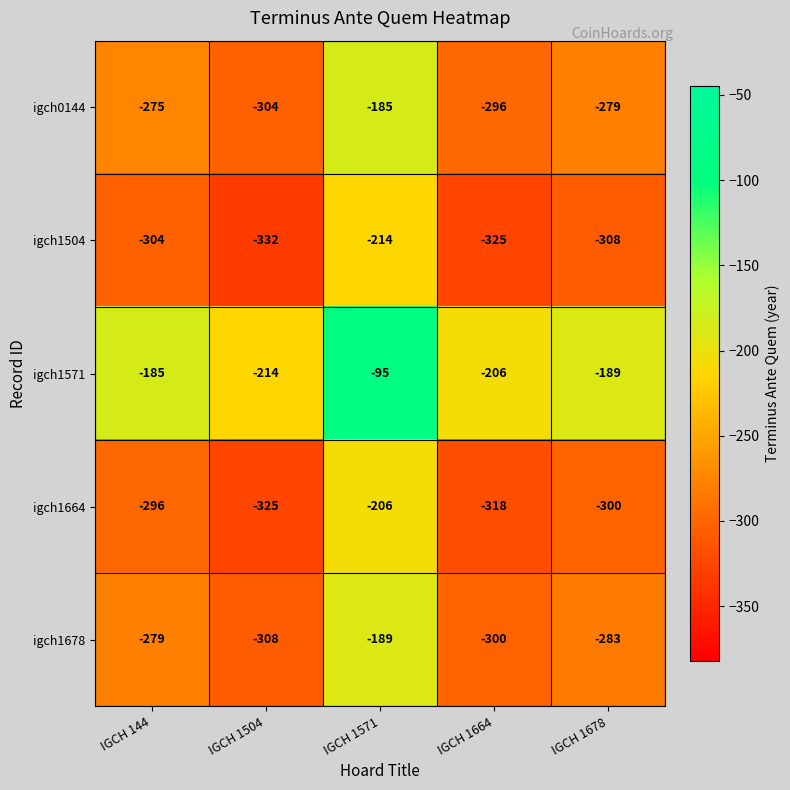

What is the spread (max minus min) of values at IGCH 1571?

119